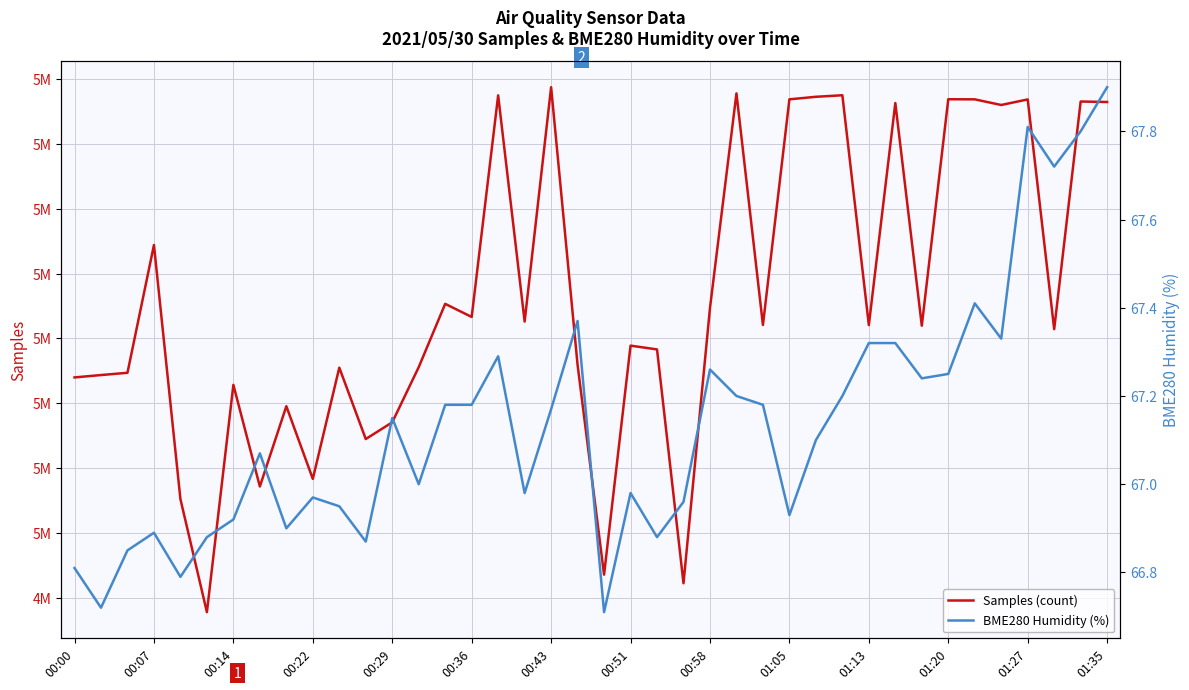

What is the value of the BME280 Humidity (%) point at the 17th from the left?

67.3